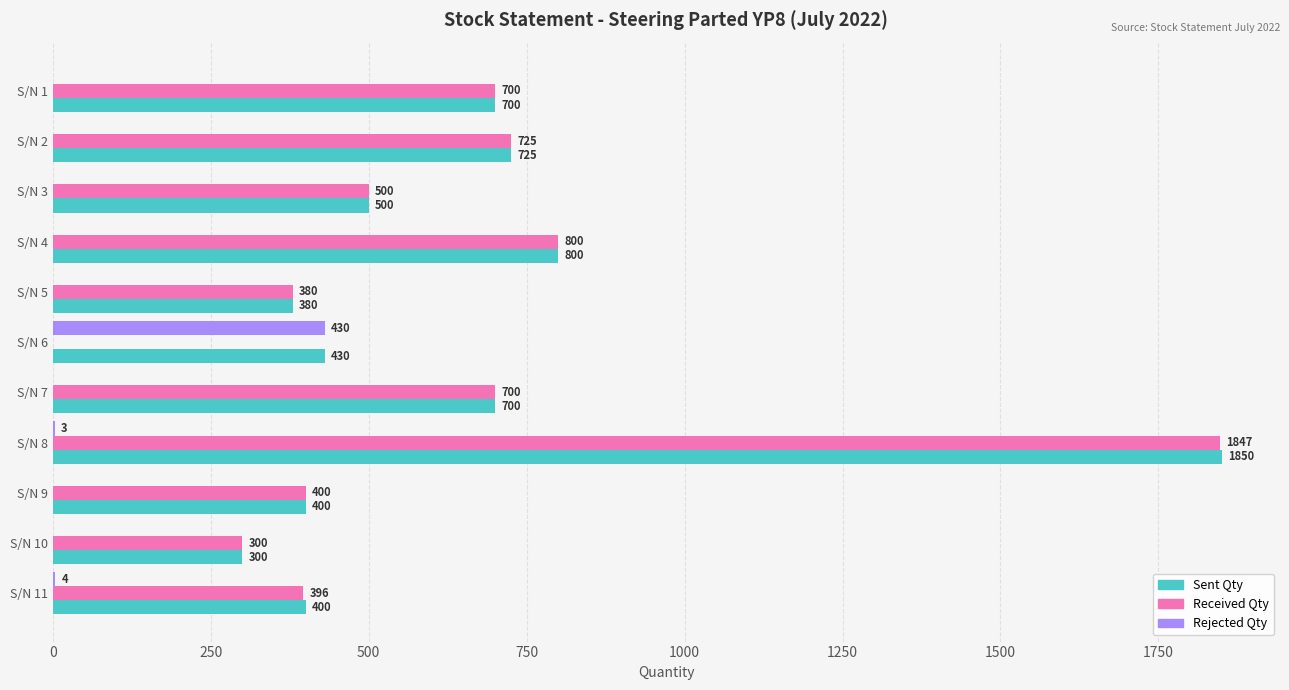

At which category is the sum across all series the highest?

S/N 8